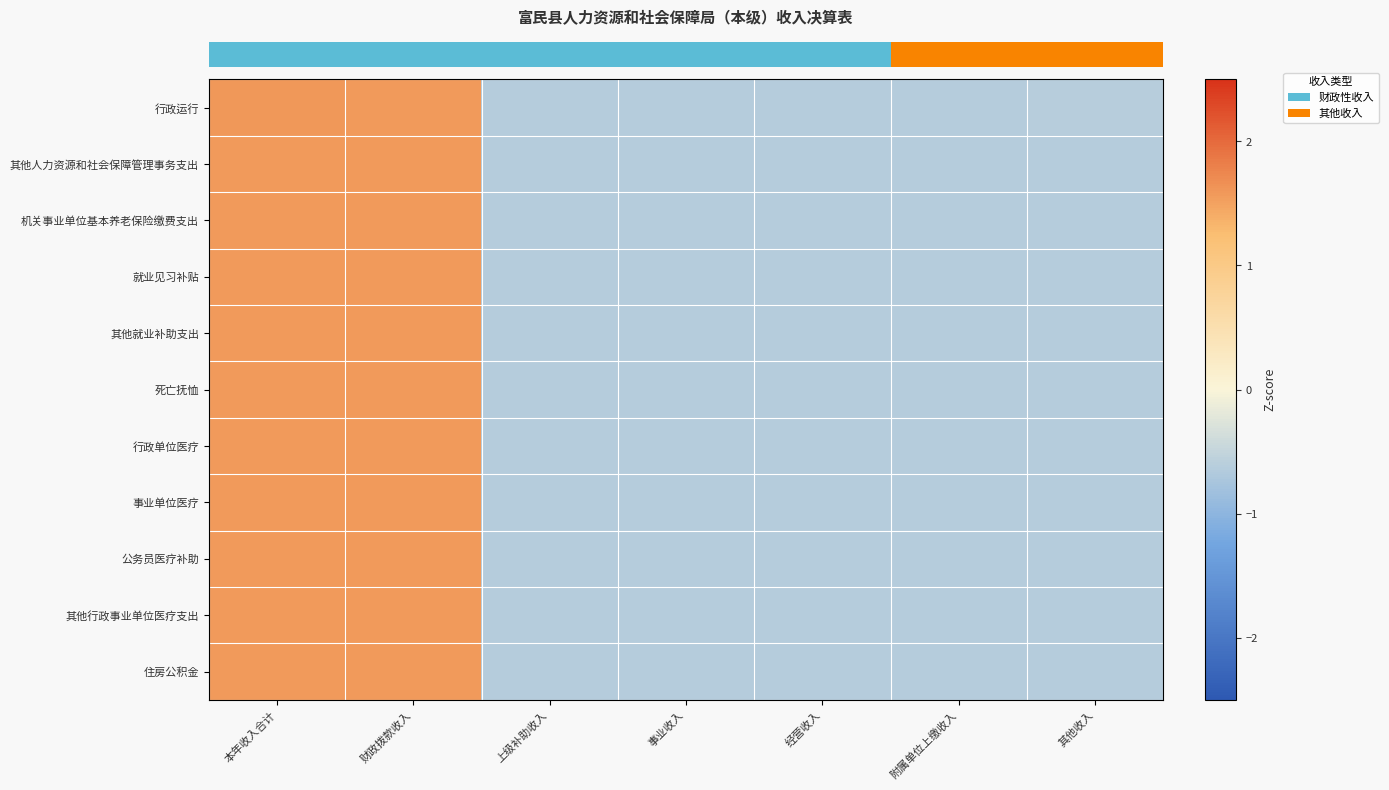

At which category is the sum across all series the highest?

本年收入合计